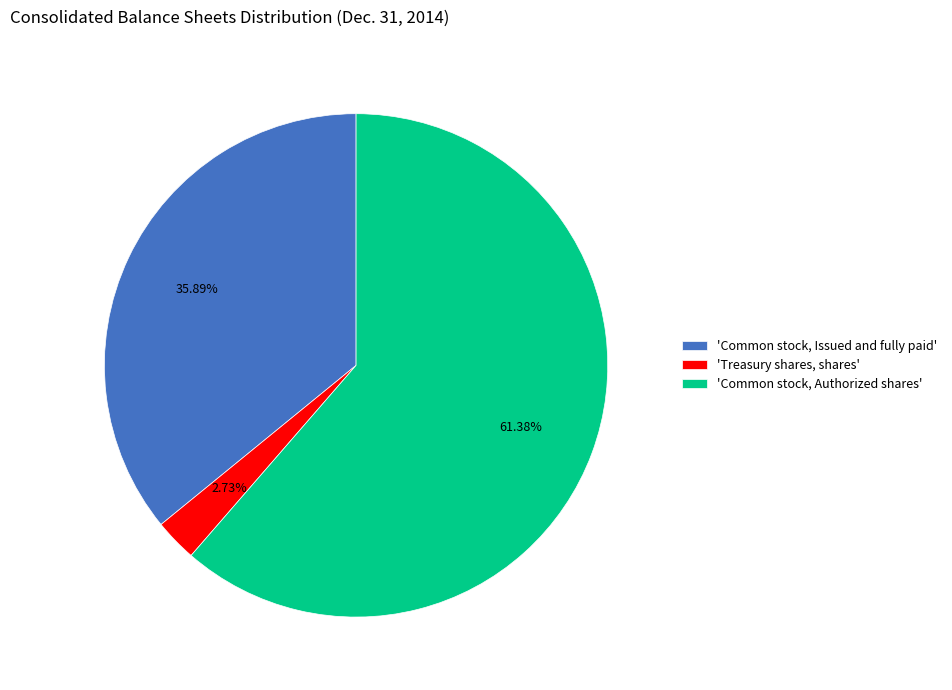

Which has a higher value, 'Common stock, Issued and fully paid' or 'Treasury shares, shares'?

'Common stock, Issued and fully paid'